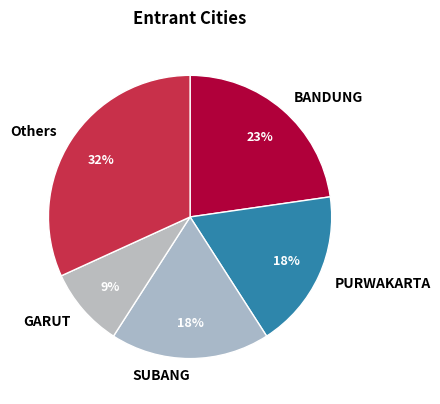

Which category has the biggest portion of the pie?

Others